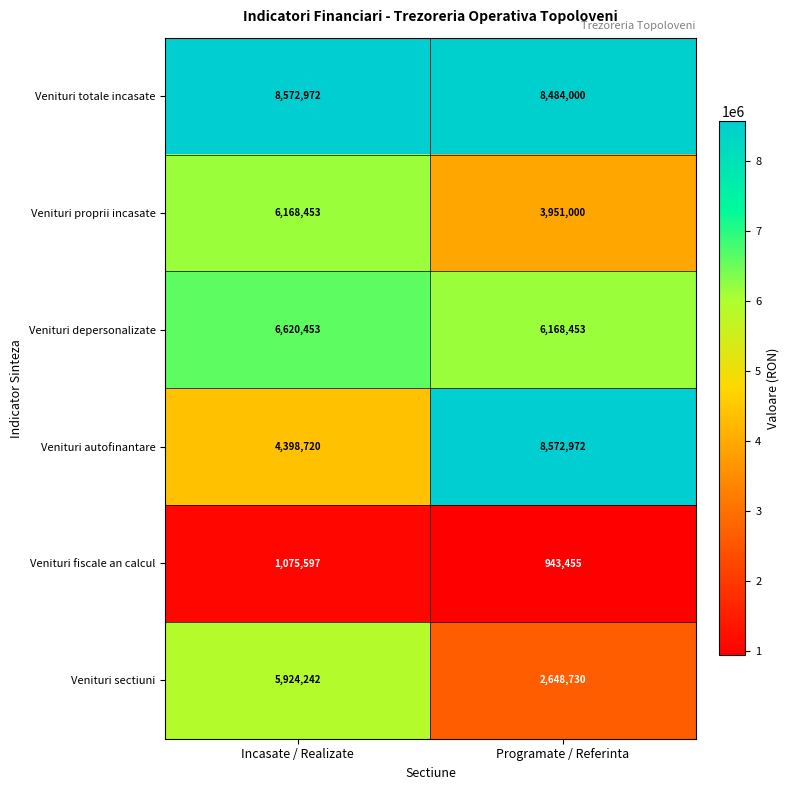

Reading right to left, extract all data points from this chart.

Venituri totale incasate: 8484000	8572972
Venituri proprii incasate: 3951000	6168453
Venituri depersonalizate: 6168453	6620453
Venituri autofinantare: 8572972	4398720
Venituri fiscale an calcul: 943455	1075597
Venituri sectiuni: 2648730	5924242